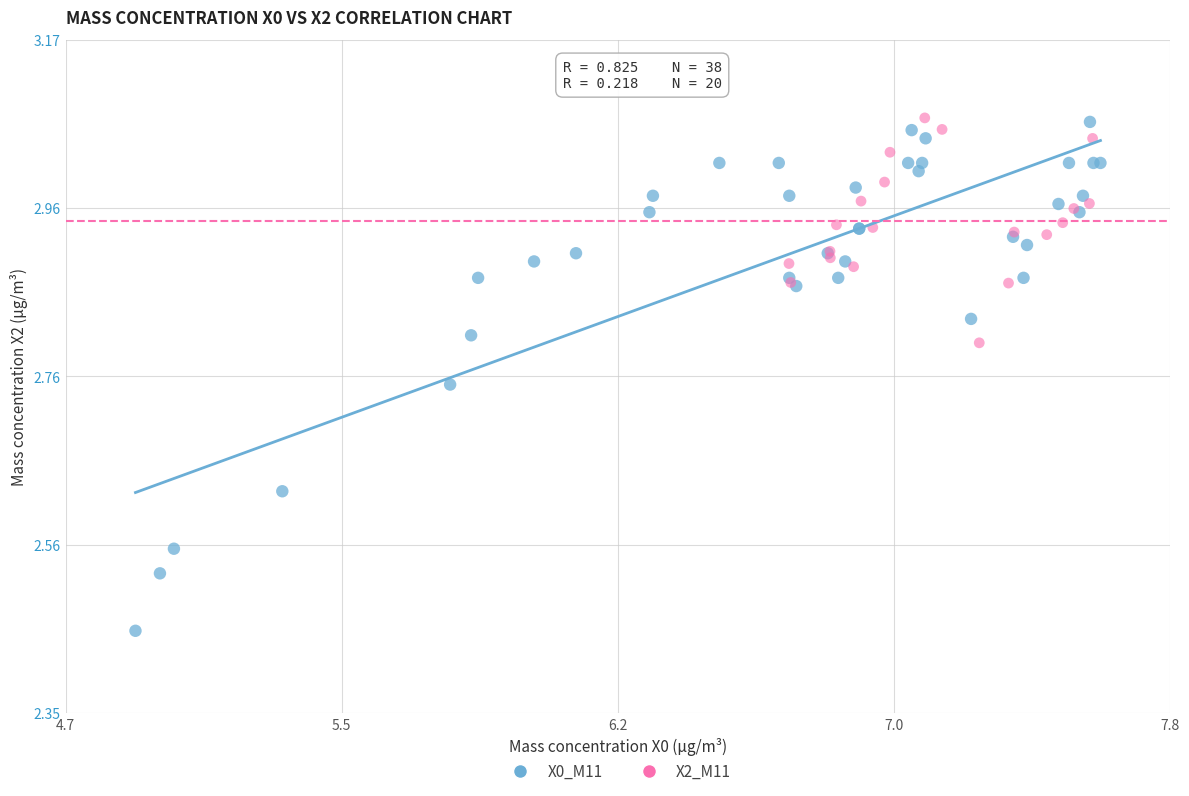

Which series has the widest spread of Y values?

X0_M11